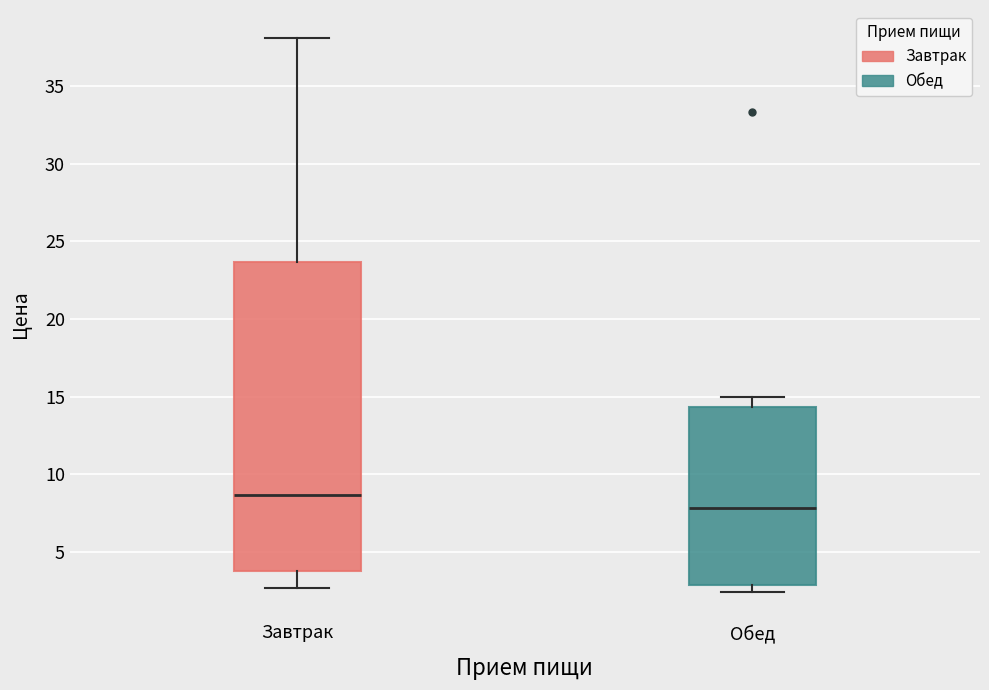

Comparing the boxes themselves (not the whiskers), which one is the tallest?

Завтрак